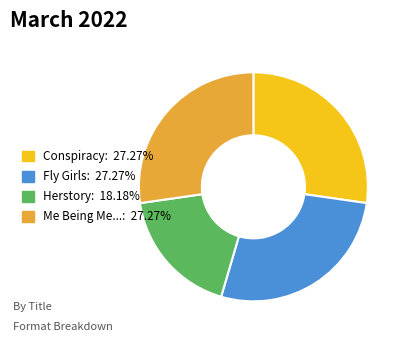

Combined, do Me Being Me...: 27.27% and Herstory: 18.18% account for over 50%?

No